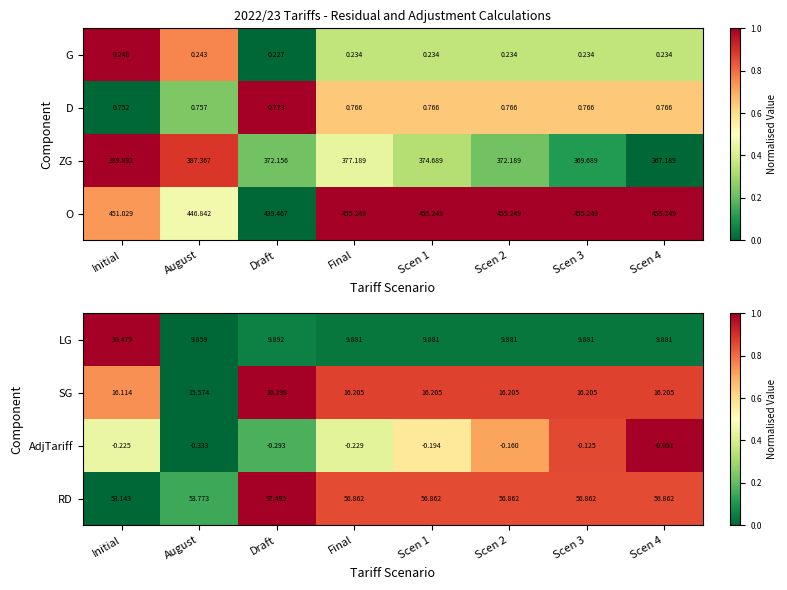

Where is SG nearest to the value 15?

August